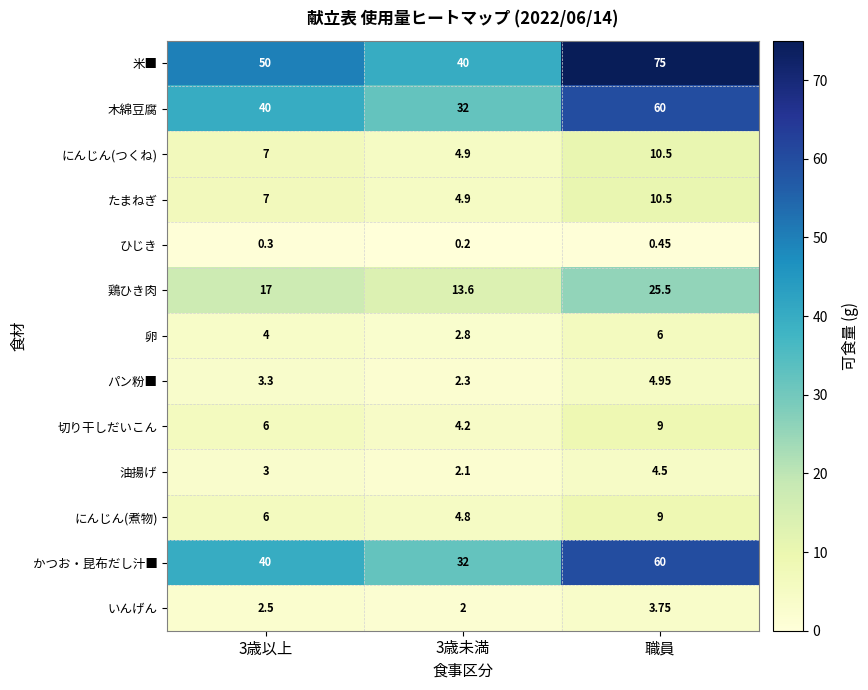

Between 3歳未満 and 職員, which series saw the biggest shift?

米■